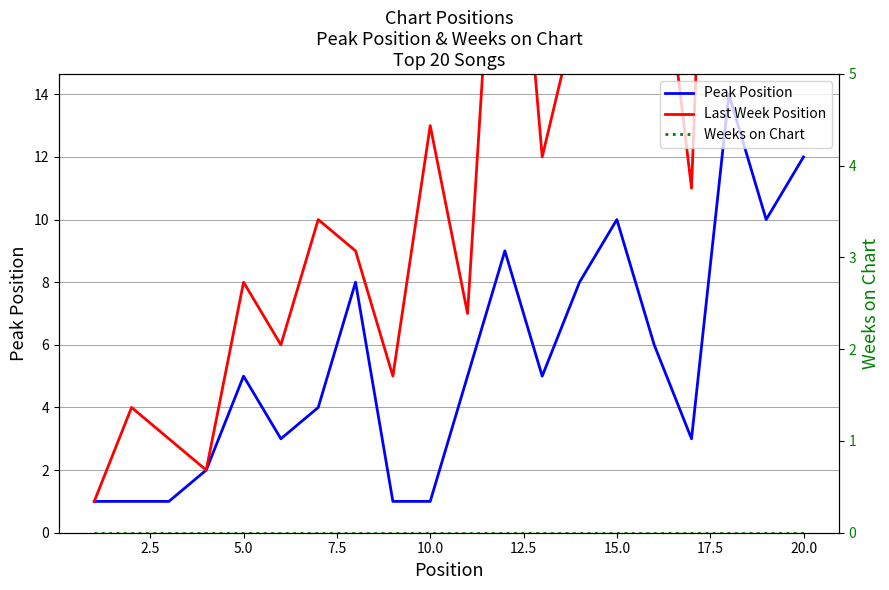

What is the sum of all Peak Position values?

109